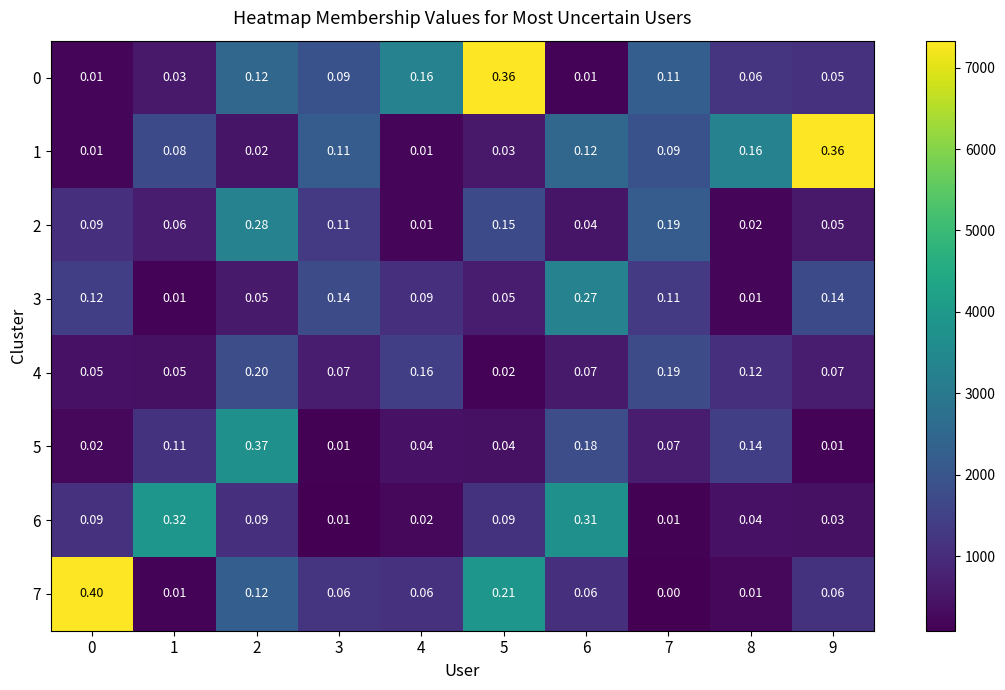

Is the value of 3 at 4 greater than the value of 4 at 9?

Yes